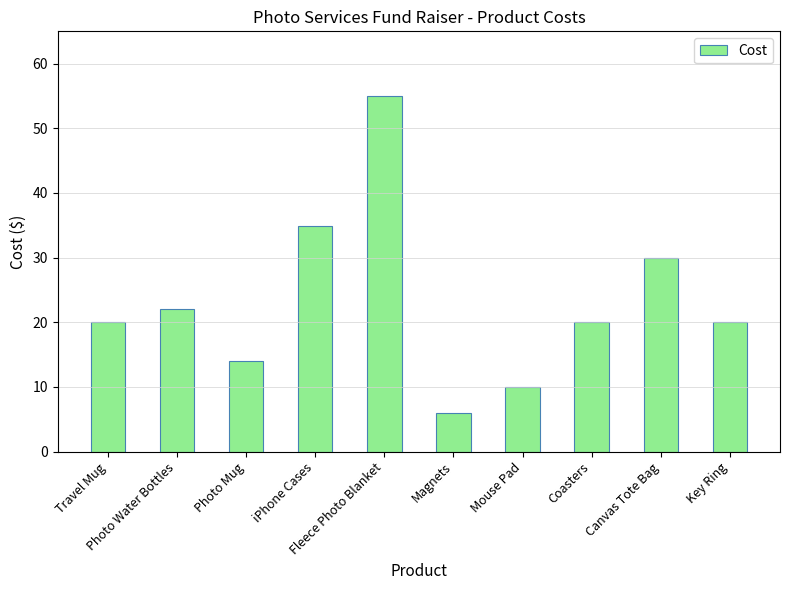

Count the number of values greater than 19.

7